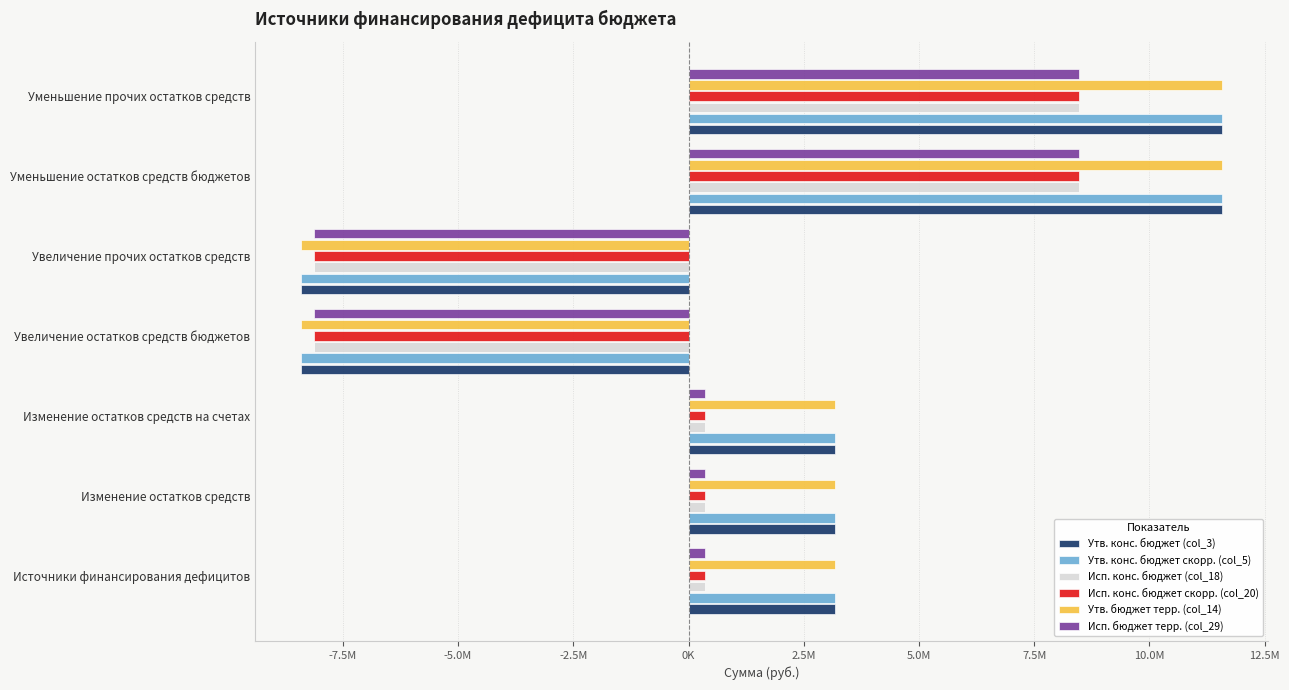

Which series has the largest total across all categories?

Утв. конс. бюджет (col_3)